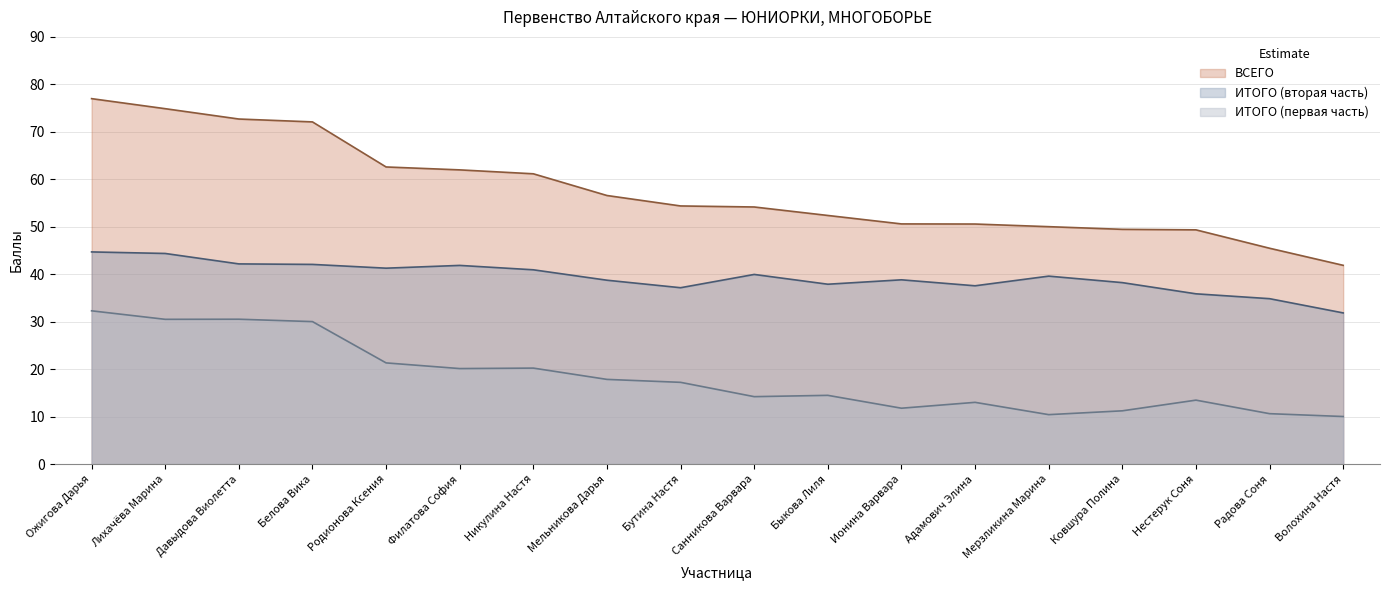

Count the number of categories in the chart.

18